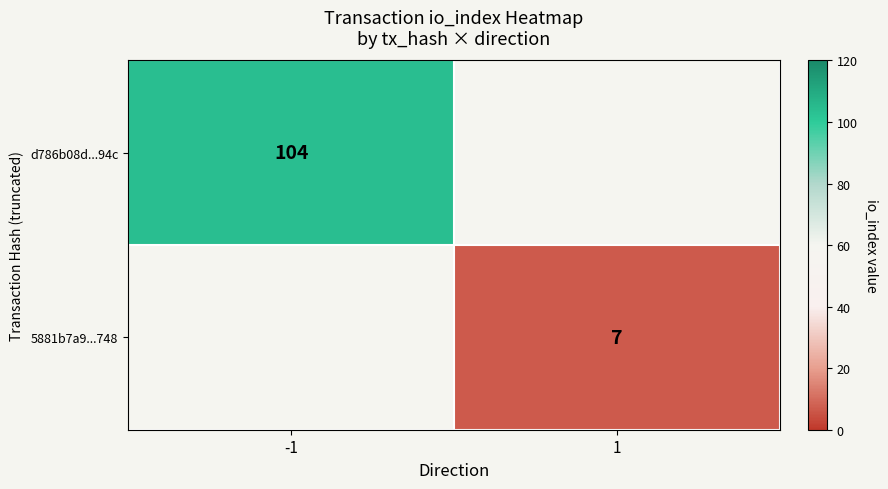

What is the smallest value displayed?

7.0